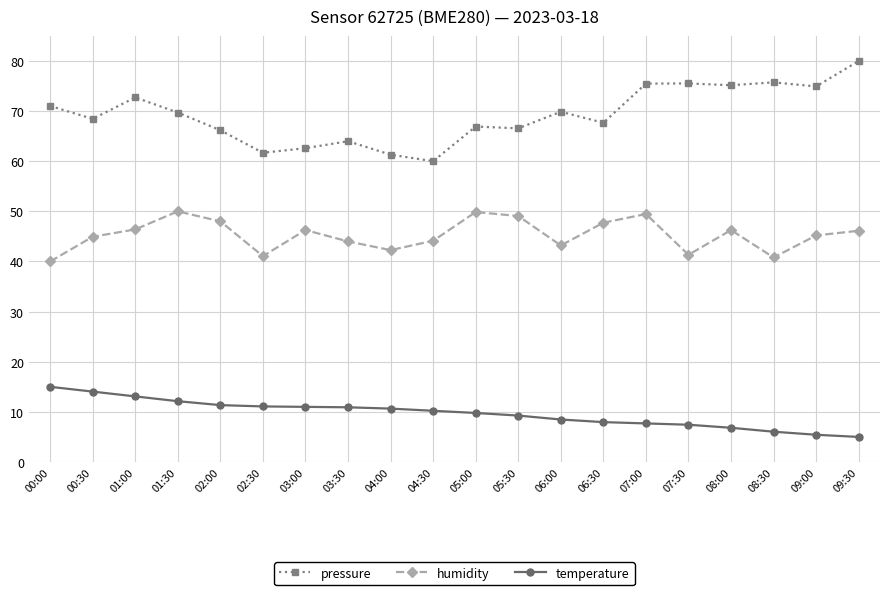

Is the value of humidity at 09:00 greater than the value of temperature at 03:30?

Yes